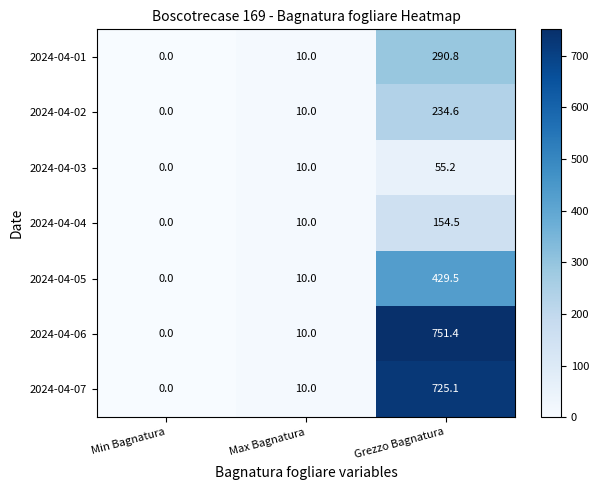

At which category is the sum across all series the highest?

Grezzo Bagnatura